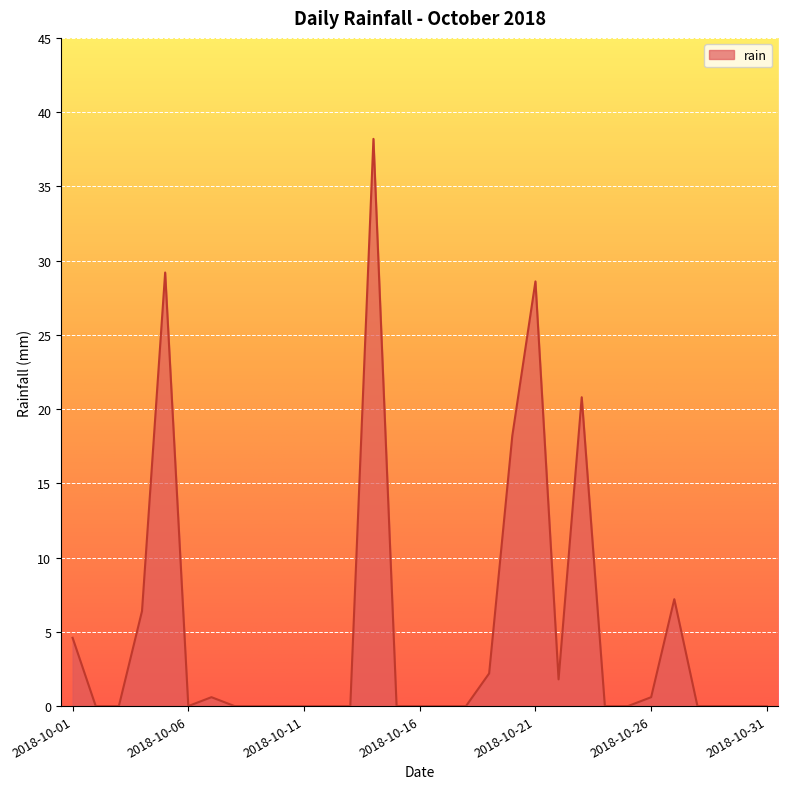

What is the maximum value shown in the chart?

38.2